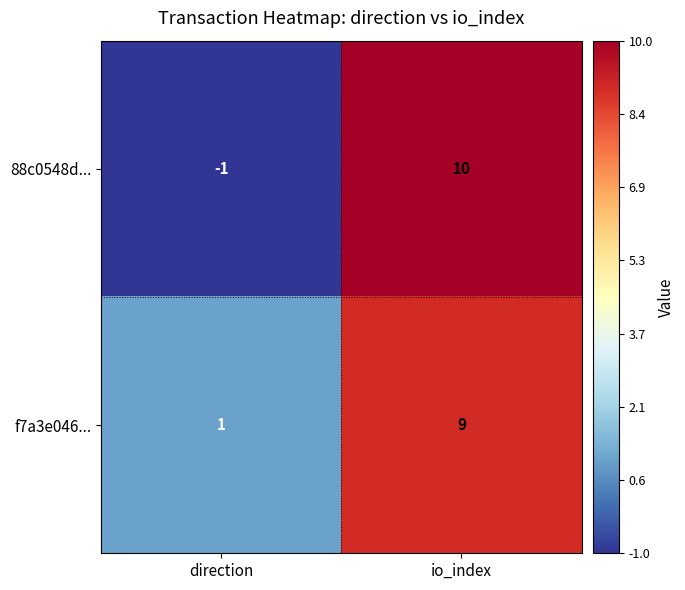

How many series are shown in this chart?

2